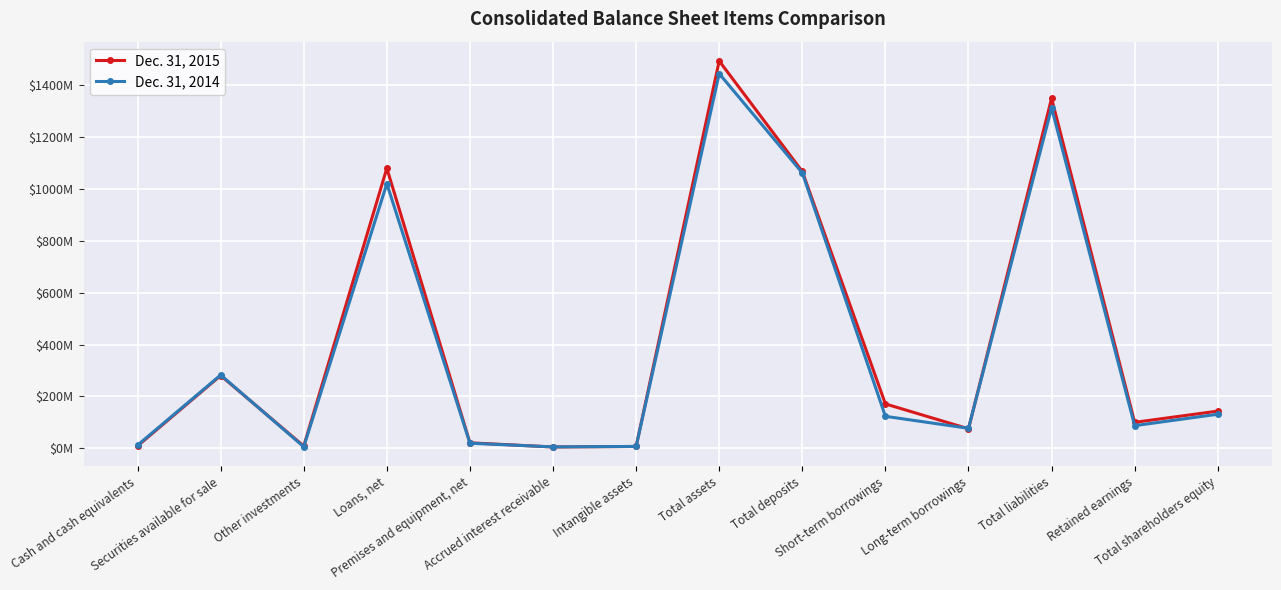

At which label is Dec. 31, 2014 closest to 724703000?

Loans, net